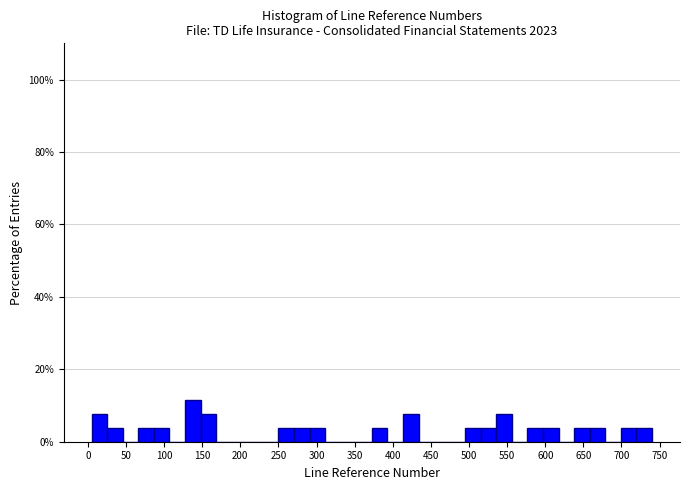

Reading left to right, transcribe this chart: for each bar, give the range it covers on the x-axis and its height. Neither the bar edges nor the heights are printed on the chart, so give them approximately, as read against the axes.

5 to 25: 8
25 to 45: 4
45 to 65: 0
65 to 85: 4
85 to 105: 4
105 to 130: 0
130 to 150: 12
150 to 170: 8
170 to 190: 0
190 to 210: 0
210 to 230: 0
230 to 250: 0
250 to 270: 4
270 to 290: 4
290 to 310: 4
310 to 330: 0
330 to 350: 0
350 to 375: 0
375 to 395: 4
395 to 415: 0
415 to 435: 8
435 to 455: 0
455 to 475: 0
475 to 495: 0
495 to 515: 4
515 to 535: 4
535 to 555: 8
555 to 575: 0
575 to 595: 4
595 to 620: 4
620 to 640: 0
640 to 660: 4
660 to 680: 4
680 to 700: 0
700 to 720: 4
720 to 740: 4